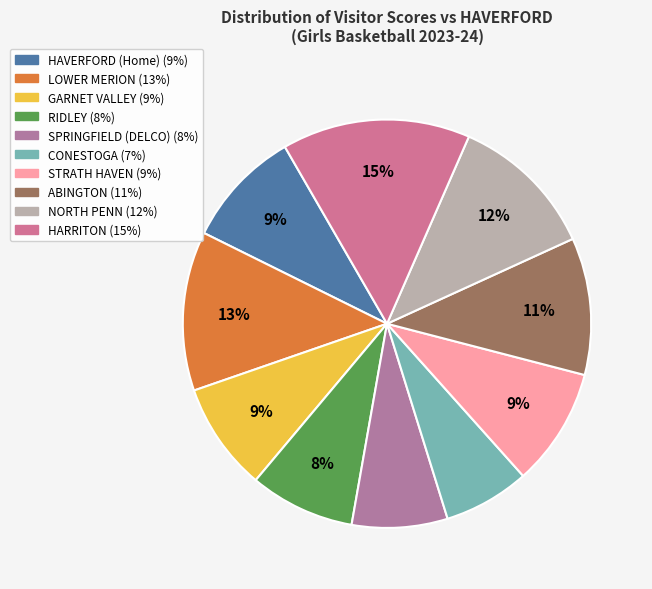

Which category has the smallest portion of the pie?

CONESTOGA